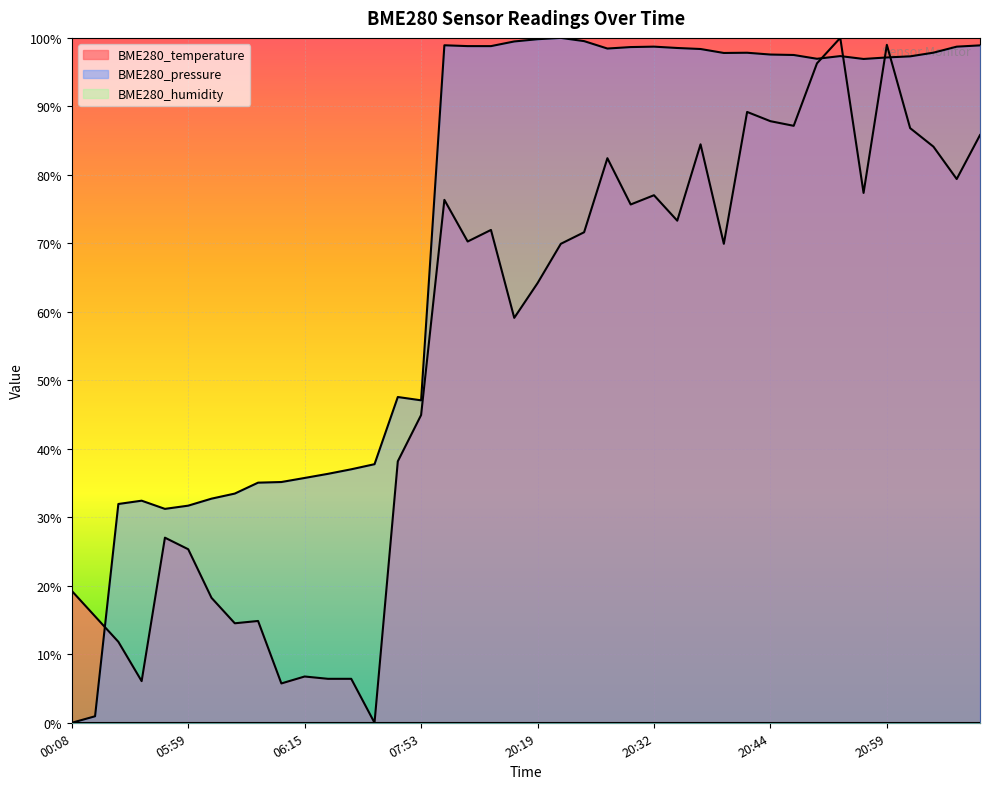

Where is the first local minimum for BME280_pressure?

05:56